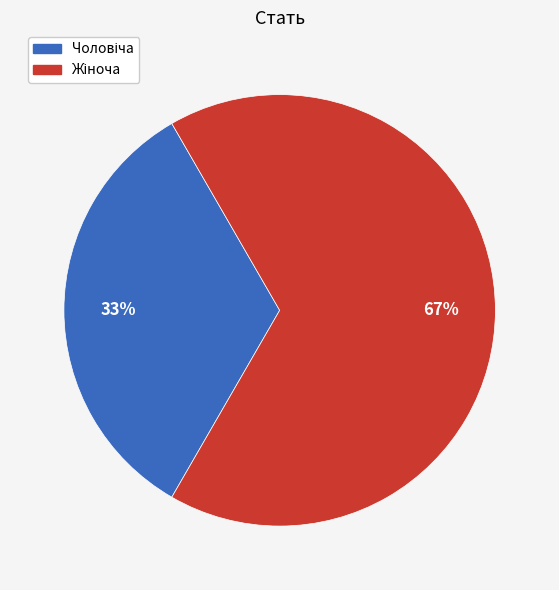

To the nearest percent, what is the average slice percentage?

50%